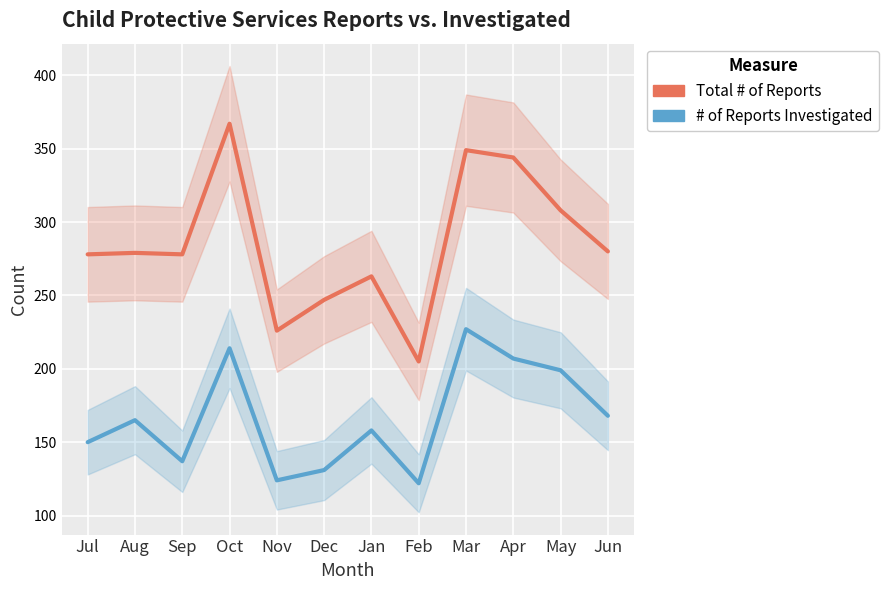

Which has a higher value, Oct or Sep?

Oct